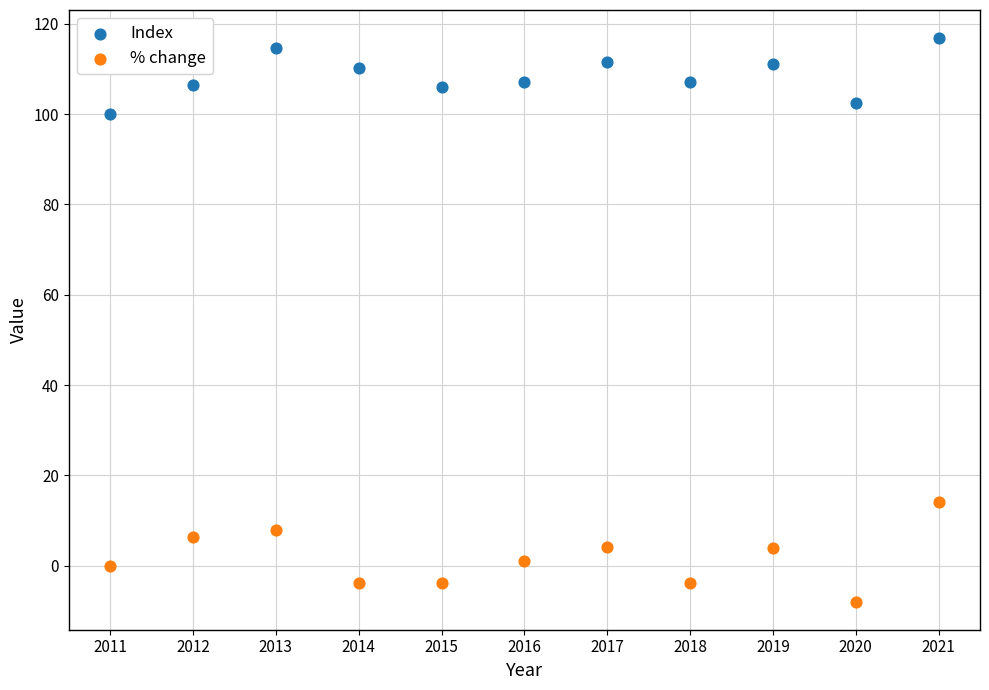

Across all series, what Y value is closest to 54?

14.1